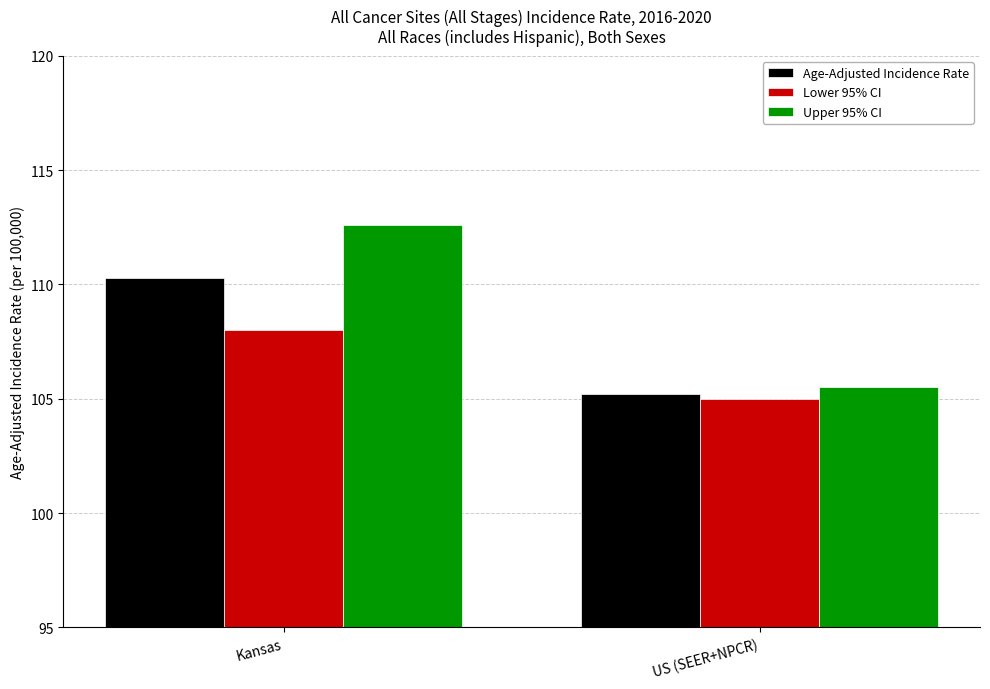

The value of Lower 95% CI at US (SEER+NPCR) is 37.7. True or false?

False